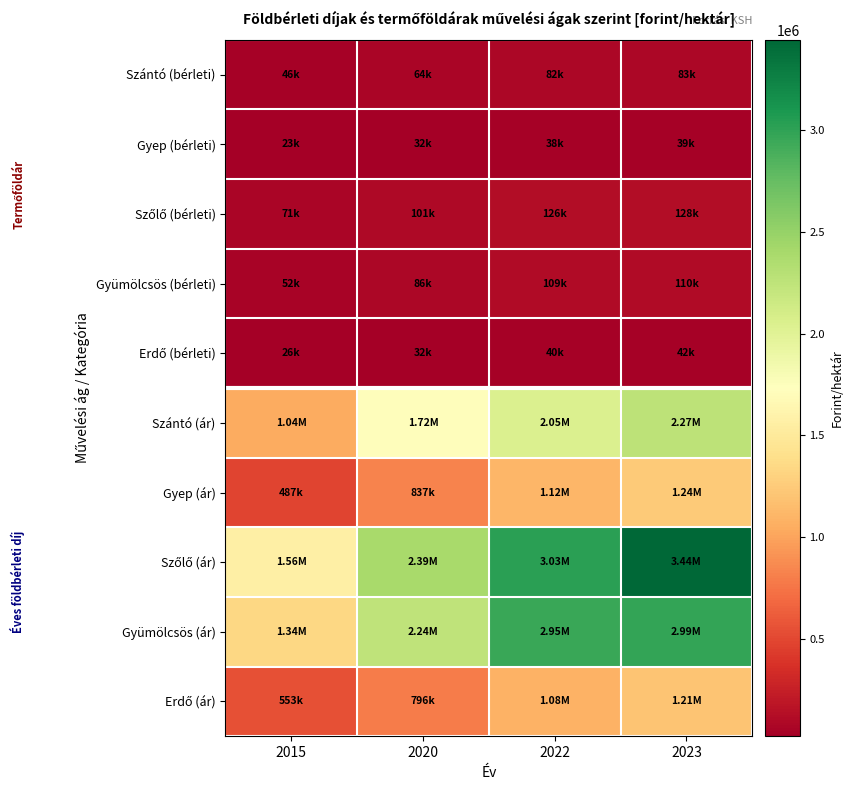

What is the smallest value displayed?

22700